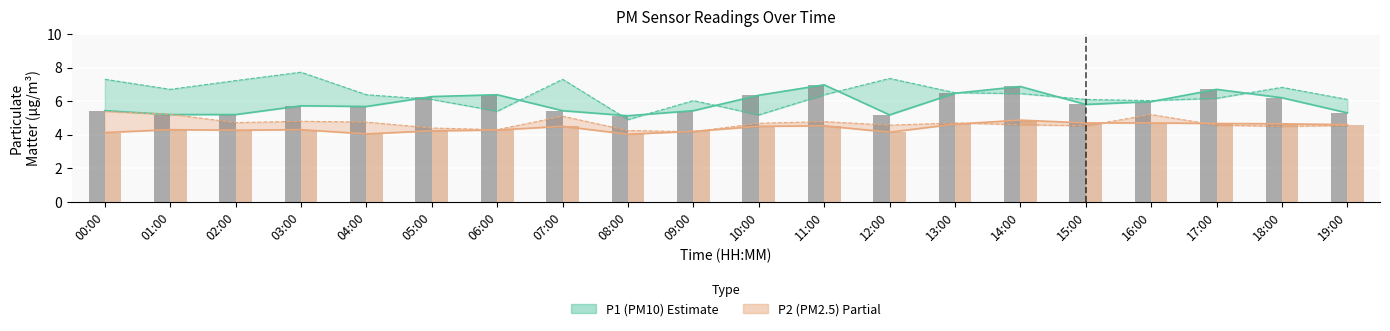

At which label does P2 reach its minimum?

08:00